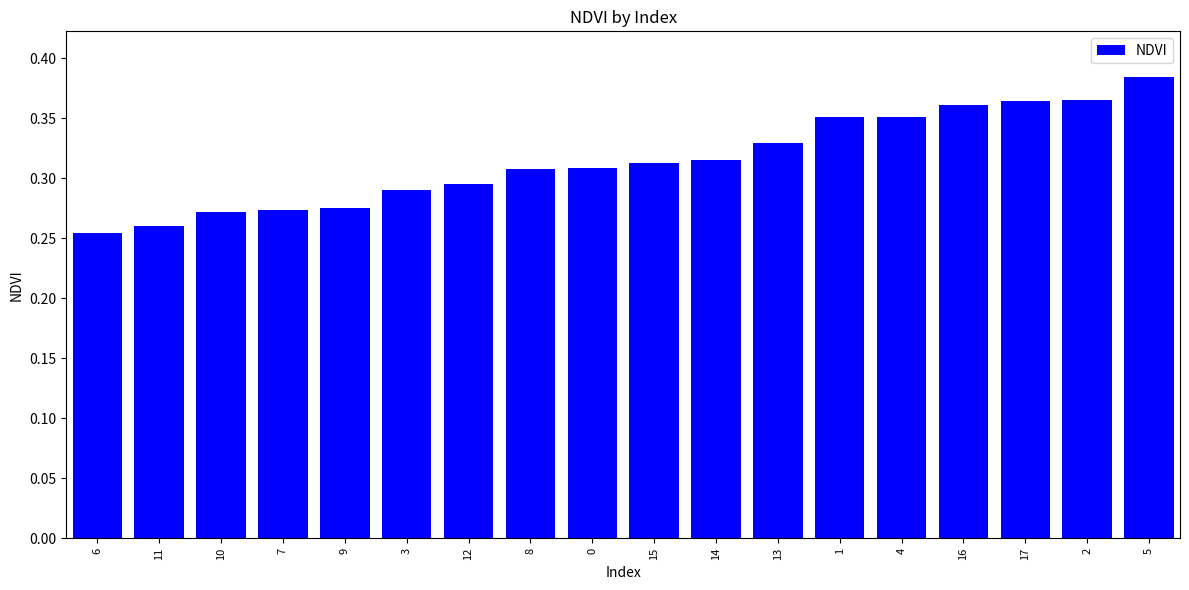

Is it true that the value at 14 is 0.1?

False